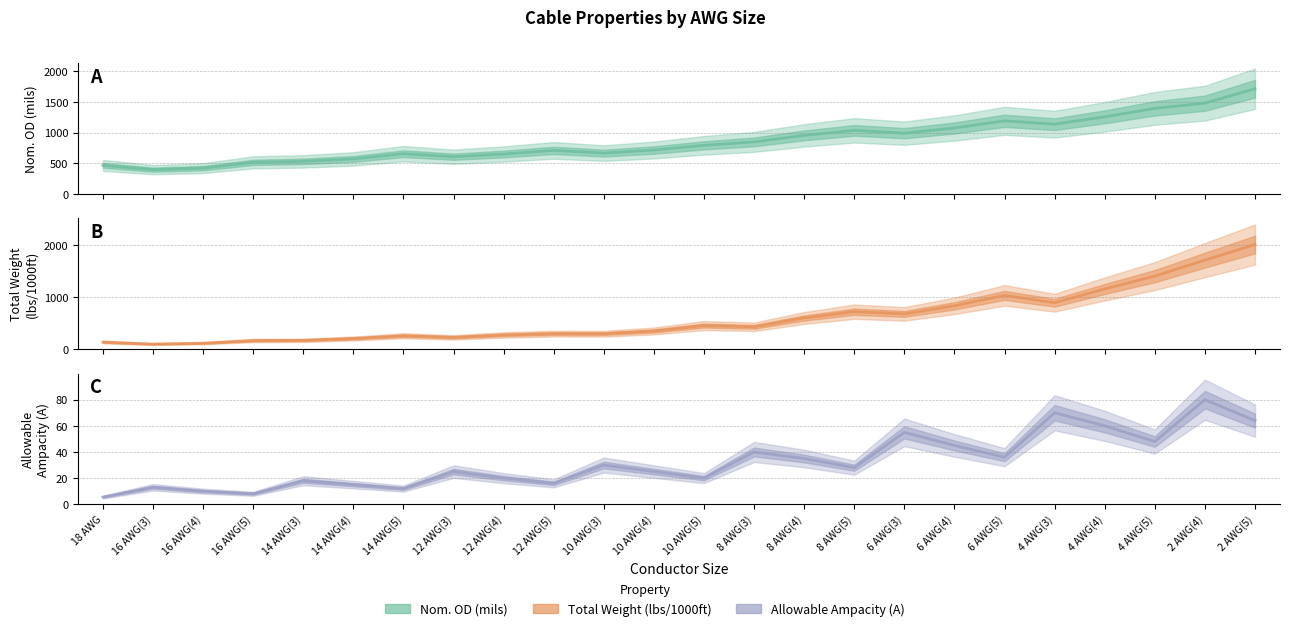

True or false: Nom. OD (mils) has a value of 2453.4 at 2 AWG(5).

False